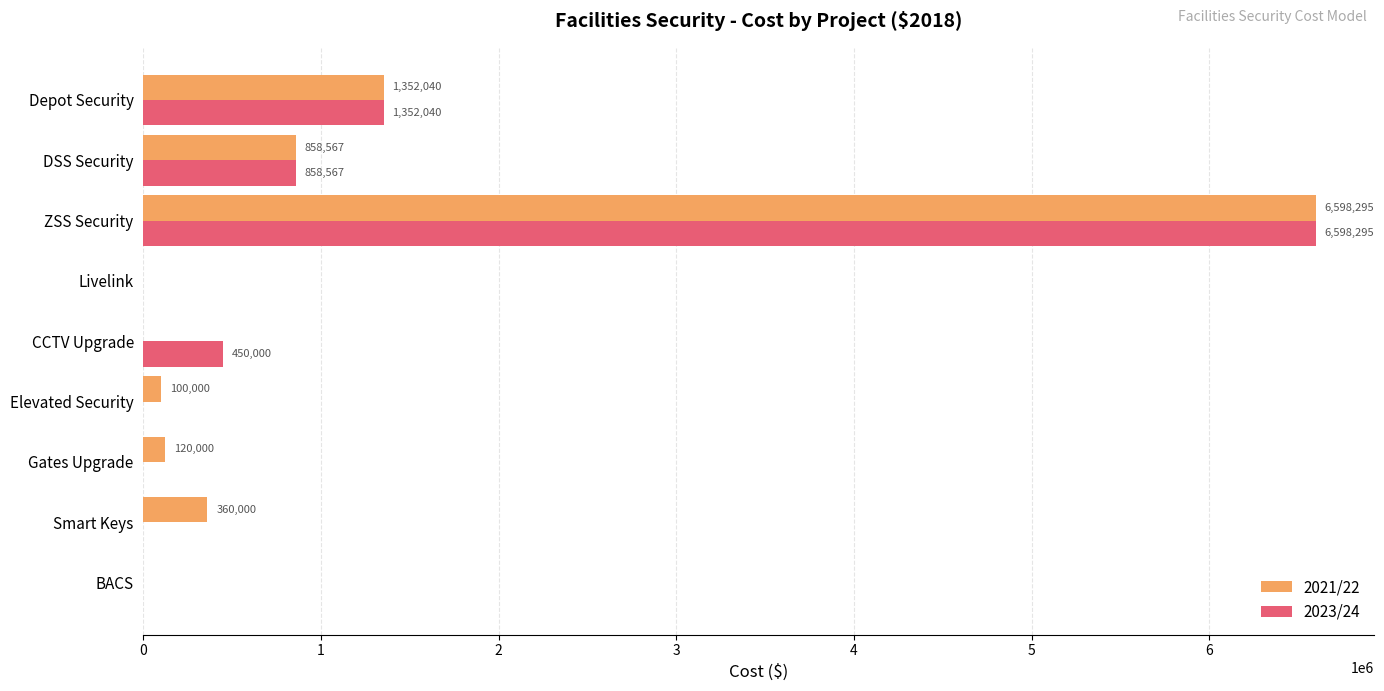

Which category has the highest value in the 2021/22 series?

ZSS Security